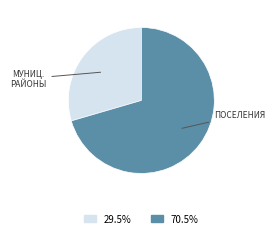

How many segments does this pie chart have?

2